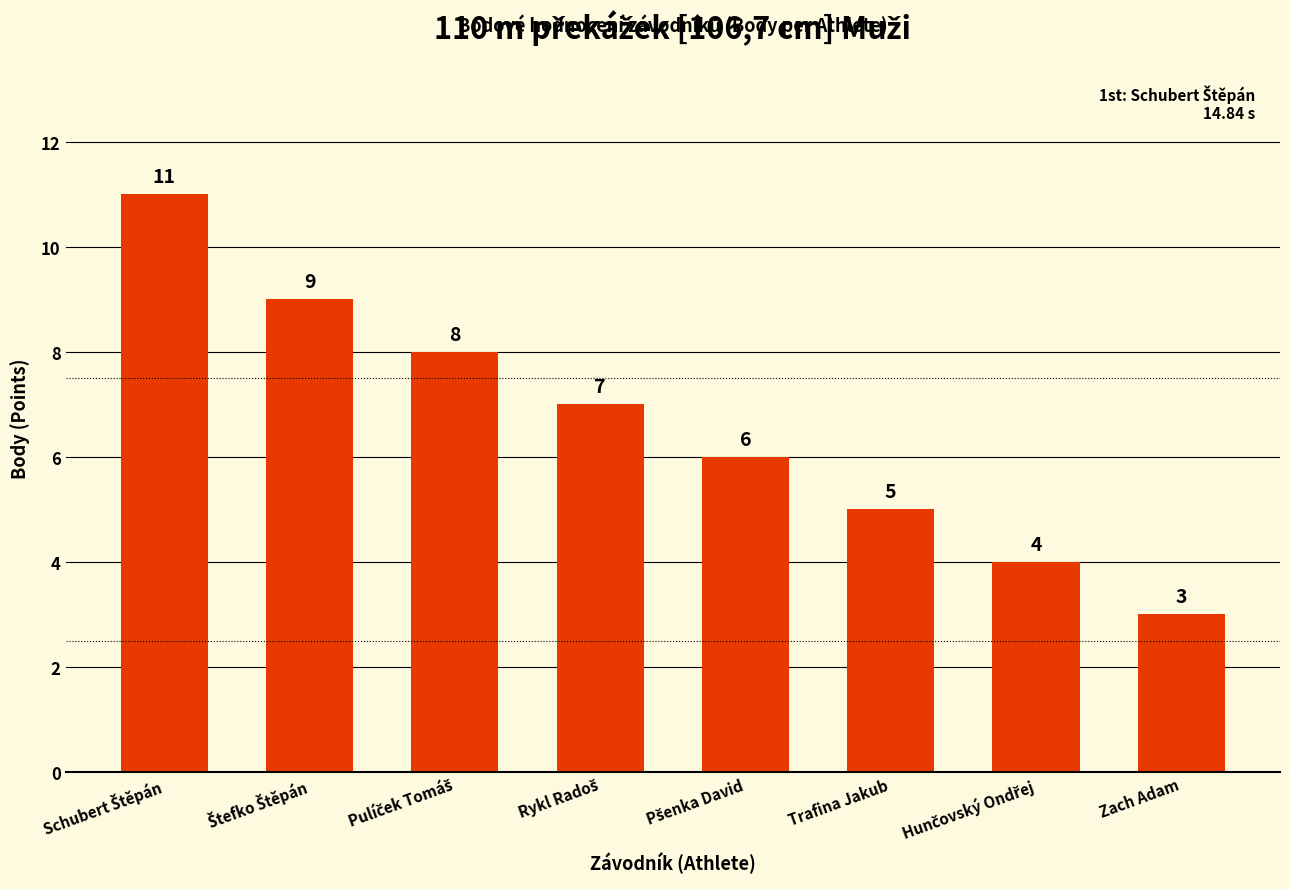

Reading right to left, list all the values displayed in this chart.

3	4	5	6	7	8	9	11